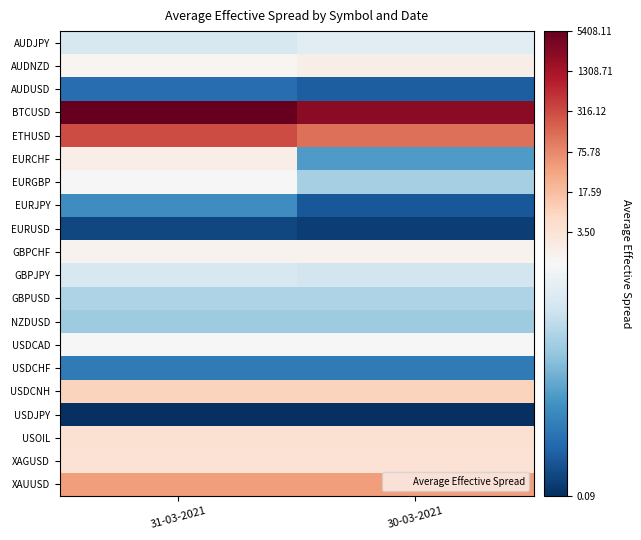

Which series has the widest spread of values?

BTCUSD